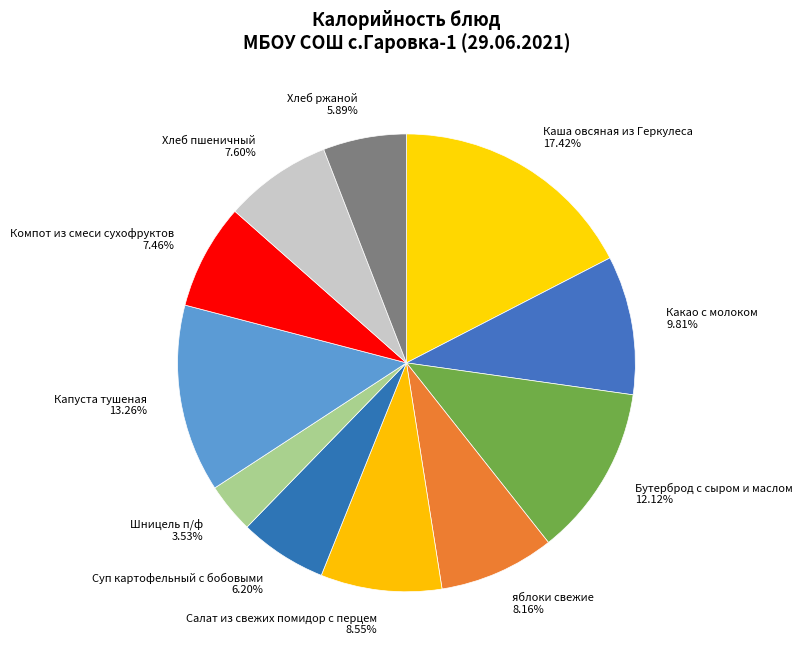

The Какао с молоком slice represents 10% of the pie. True or false?

True